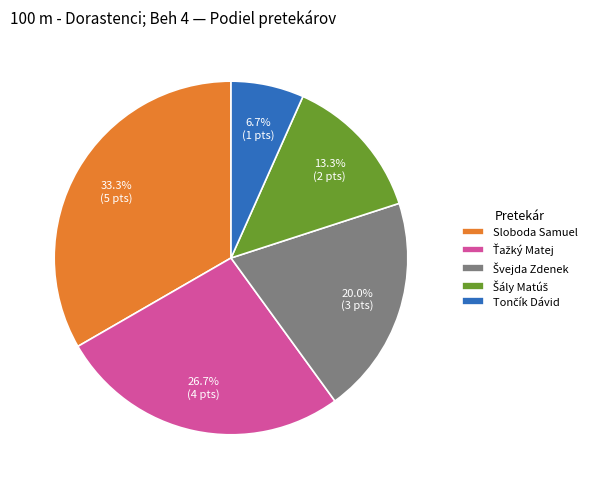

Which slice is the largest?

Sloboda Samuel